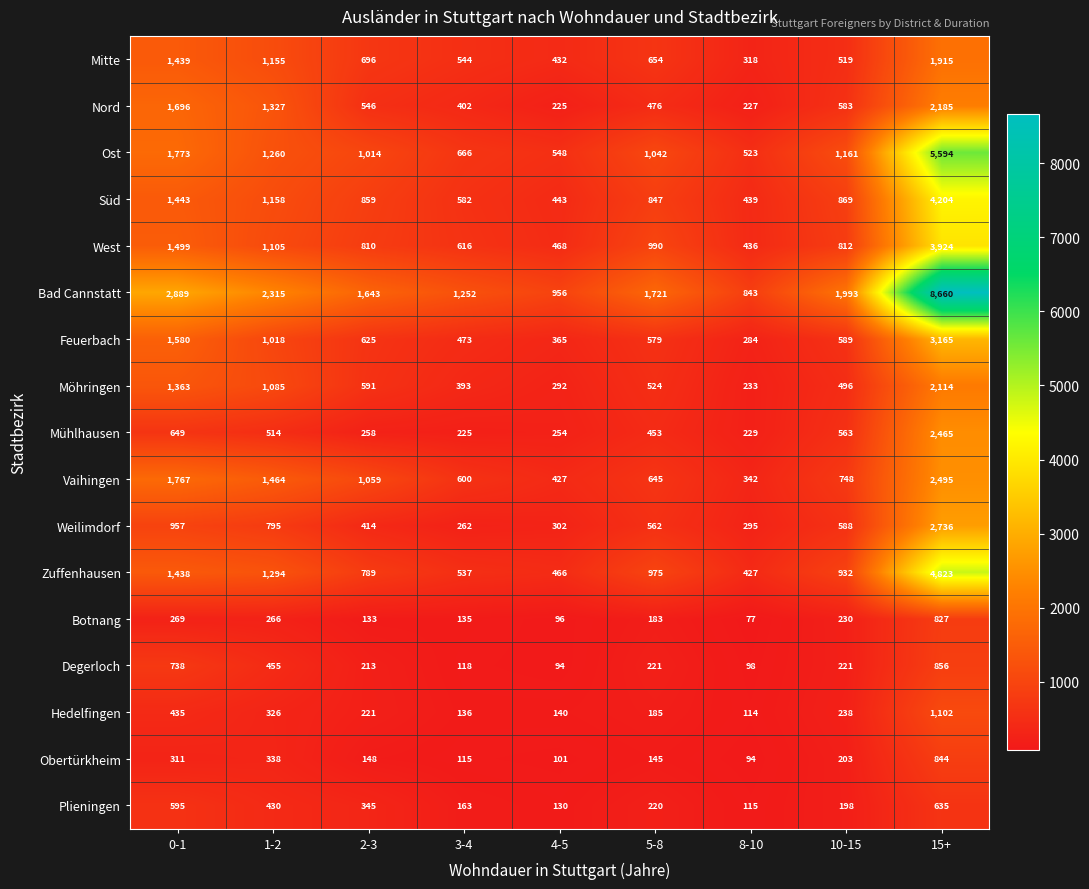

Which label corresponds to the smallest value in the chart?

8-10